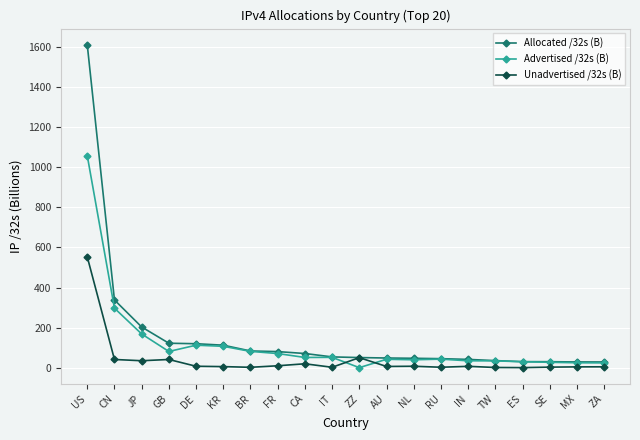

Which series has the widest spread of values?

Allocated /32s (B)